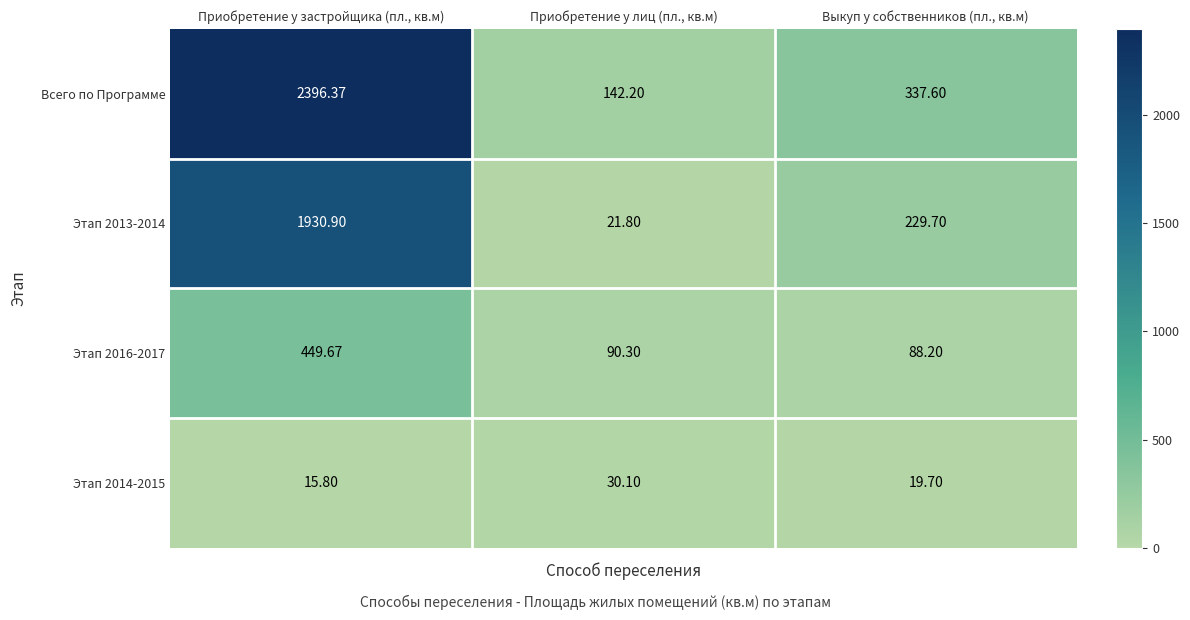

Which label corresponds to the largest value in the chart?

Приобретение у застройщика (пл., кв.м)